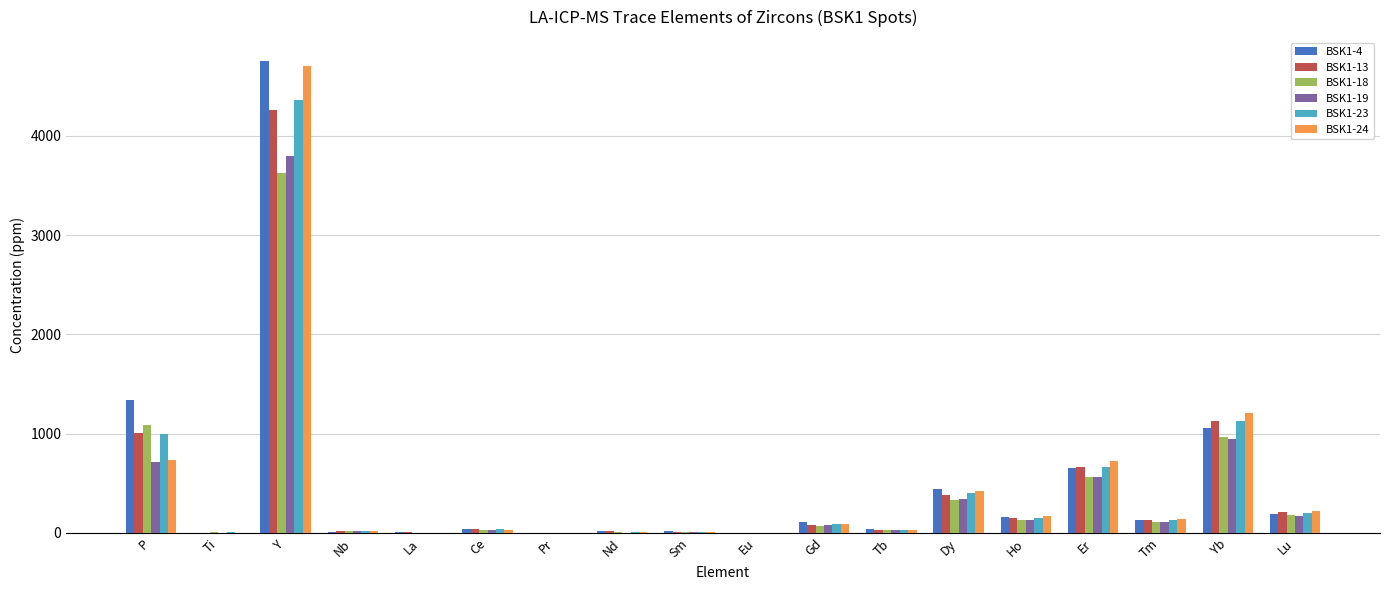

Which label corresponds to the largest value in the chart?

Y